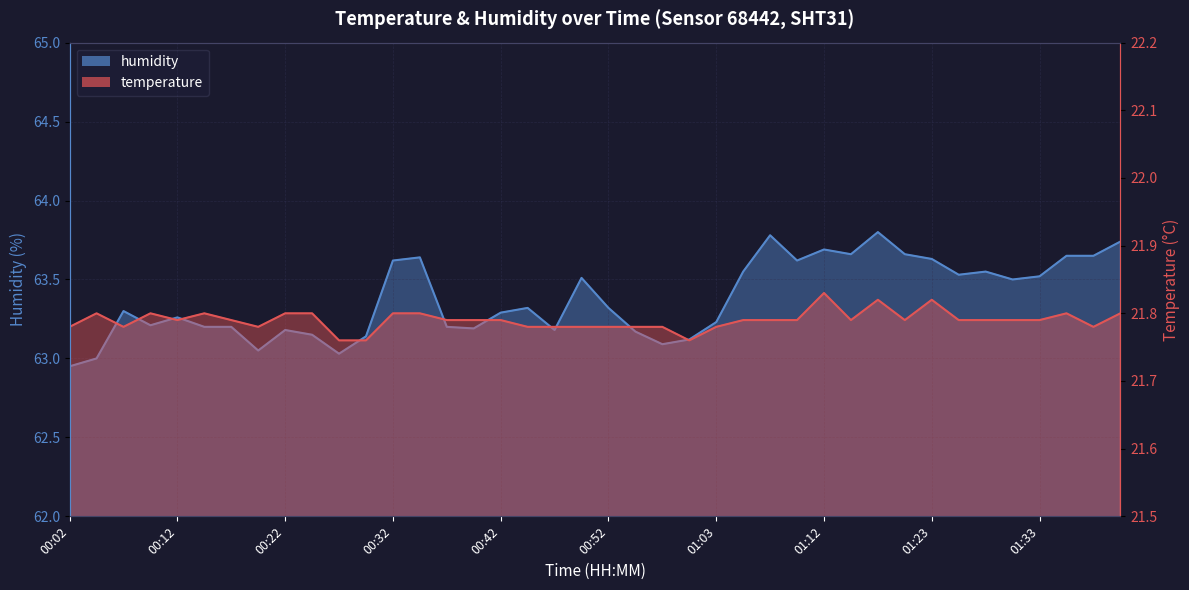

At how many categories does at least one series exceed 47?

40